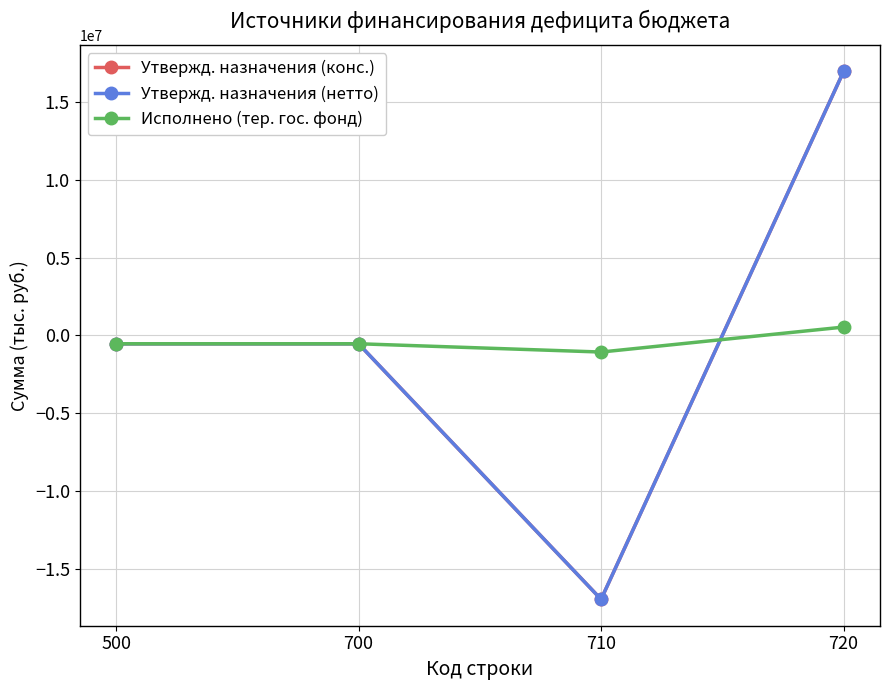

How many interior local valleys does the Утвержд. назначения (нетто) series have?

1